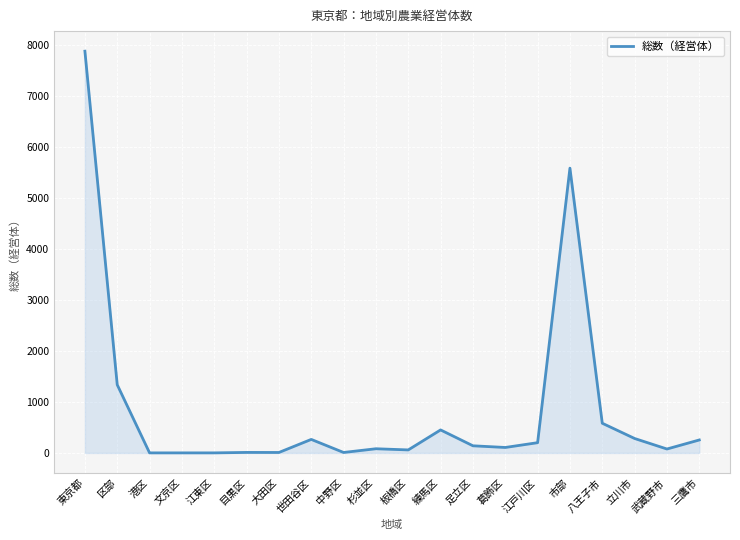

Is it true that the value at 市部 is 5582?

True